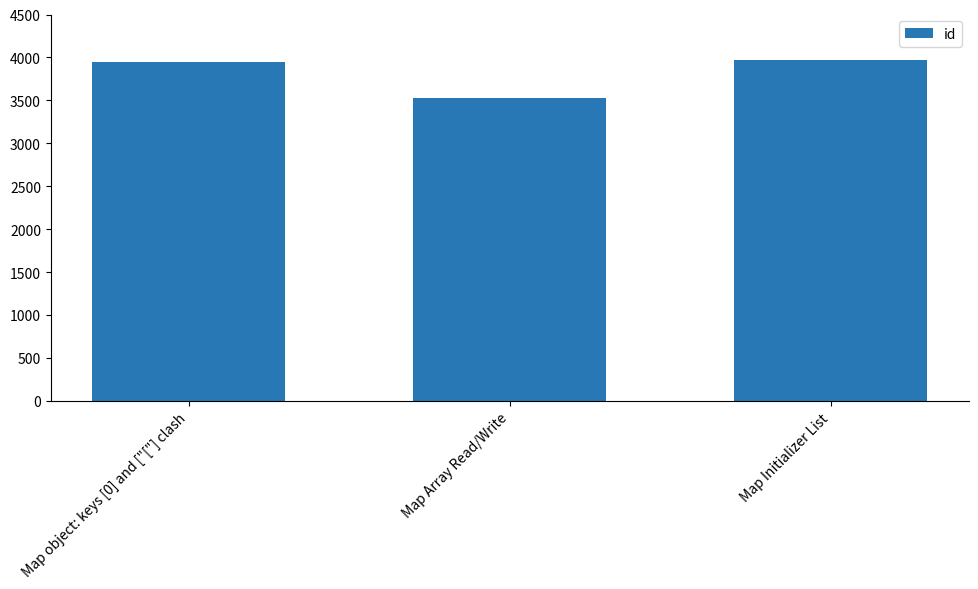

Read the value at Map object: keys [0] and ["["] clash, to the nearest 10.

3950